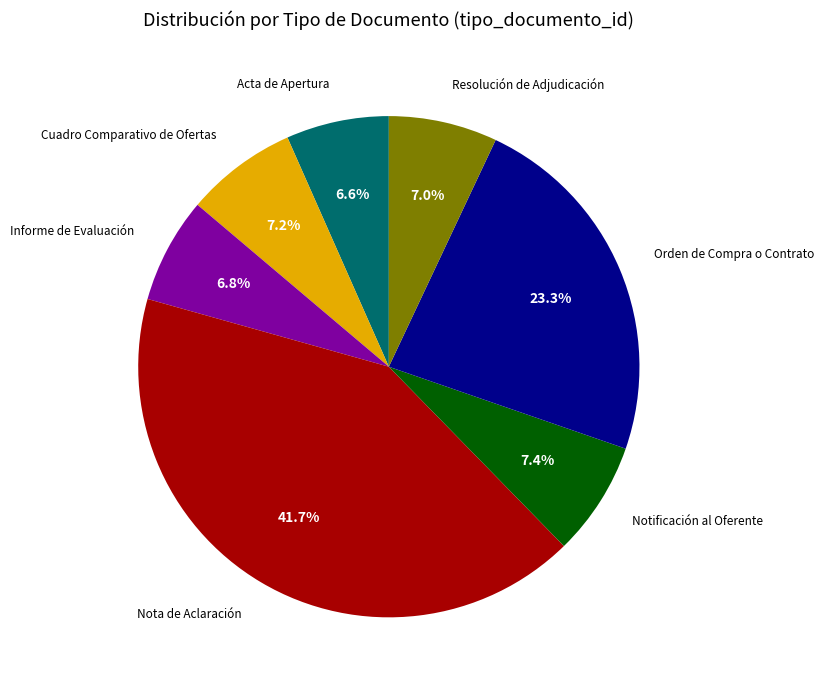

Is there any slice that represents more than half of the pie?

No